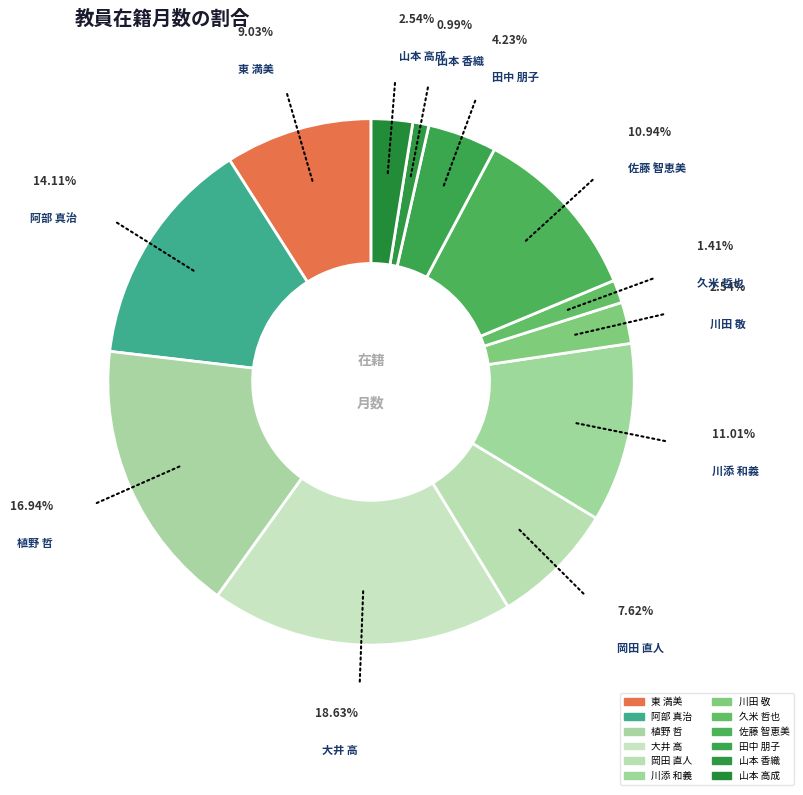

Rank the categories by value from lowest to highest.

山本 香織, 久米 哲也, 川田 敬, 山本 高成, 田中 朋子, 岡田 直人, 東 満美, 佐藤 智恵美, 川添 和義, 阿部 真治, 植野 哲, 大井 高